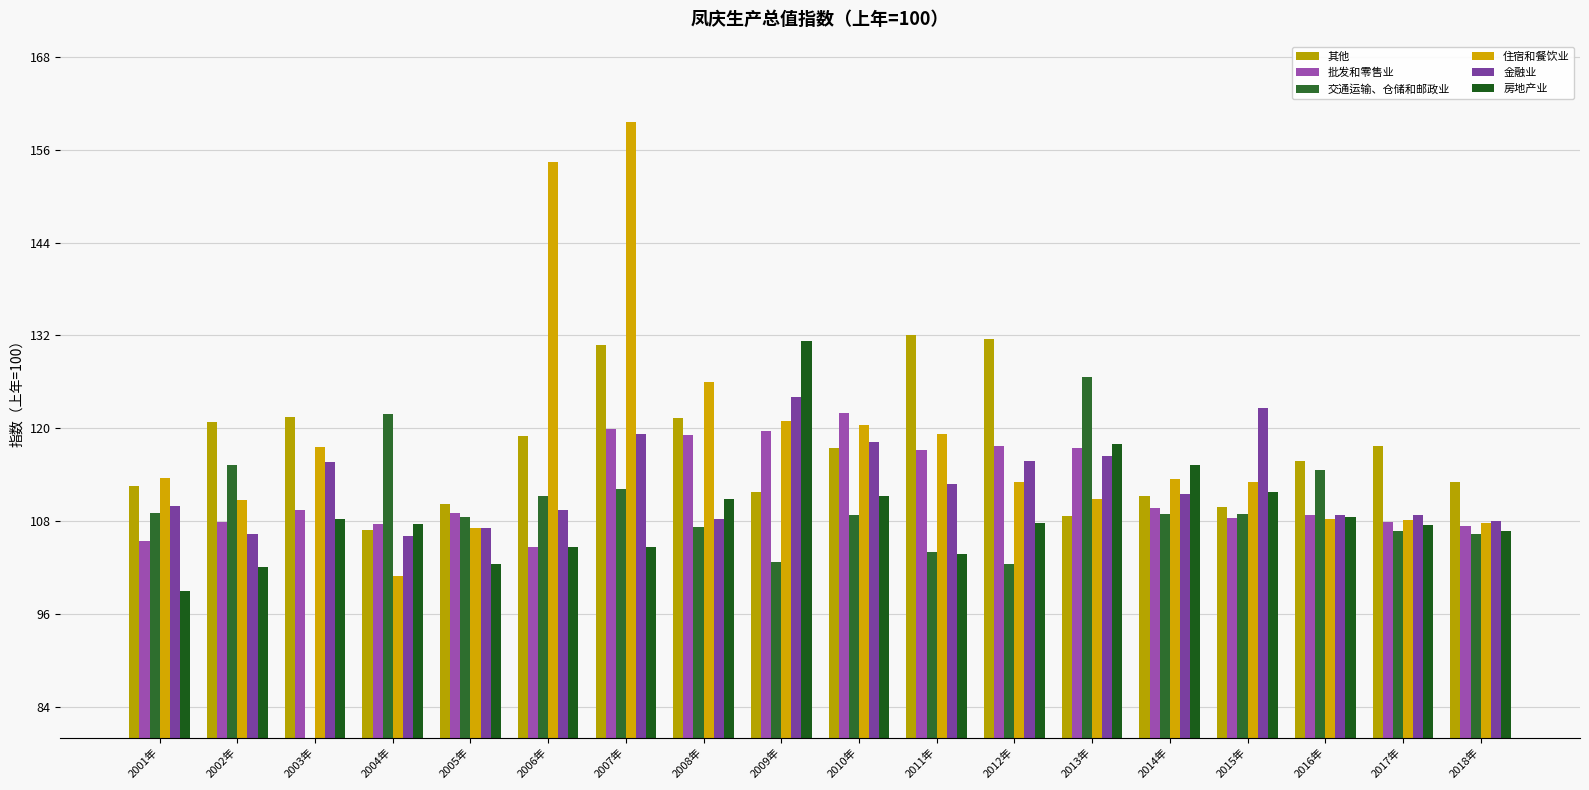

Reading left to right, transcribe all the data shown in this chart.

其他: 112.5	120.8	121.5	106.9	110.2	119.0	130.8	121.3	111.7	117.5	132.0	131.5	108.7	111.2	109.8	115.8	117.7	113.0
批发和零售业: 105.4	107.9	109.4	107.6	109.0	104.7	119.9	119.1	119.7	122.0	117.2	117.7	117.4	109.7	108.4	108.8	107.9	107.3
交通运输、仓储和邮政业: 109.1	115.2	76.6	121.9	108.5	111.2	112.2	107.2	102.7	108.8	104.0	102.5	126.6	108.9	108.9	114.6	106.7	106.3
住宿和餐饮业: 113.6	110.7	117.6	100.9	107.1	154.4	159.6	126.0	120.9	120.4	119.3	113.0	110.9	113.4	113.0	108.3	108.1	107.7
金融业: 109.9	106.3	115.7	106.1	107.1	109.4	119.2	108.3	124.1	118.2	112.8	115.8	116.4	111.5	122.6	108.8	108.8	108.0
房地产业: 98.9	102.0	108.3	107.6	102.5	104.7	104.7	110.9	131.3	111.2	103.8	107.7	118.0	115.2	111.7	108.5	107.5	106.7